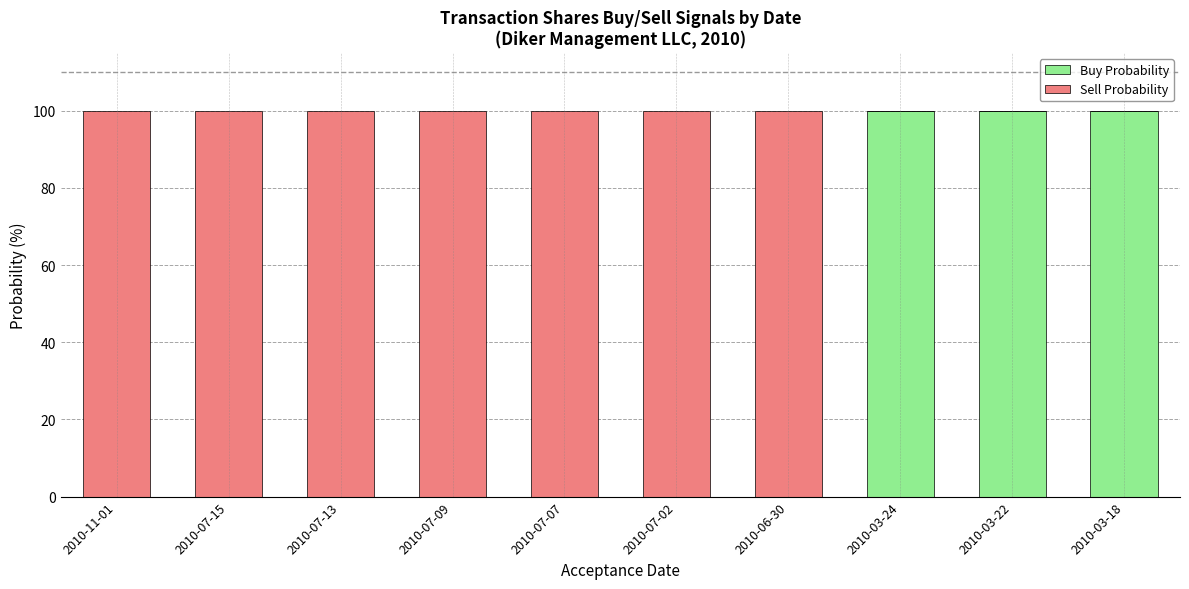

The value of Buy Probability at 2010-03-18 is 28. True or false?

False